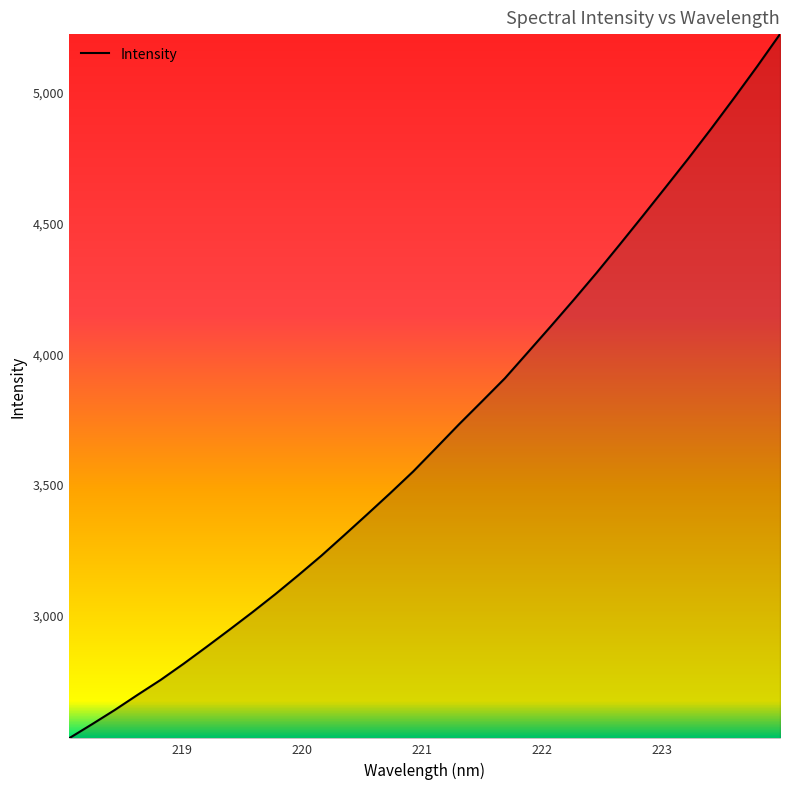

What is the difference between the maximum and minimum values?

2695.8